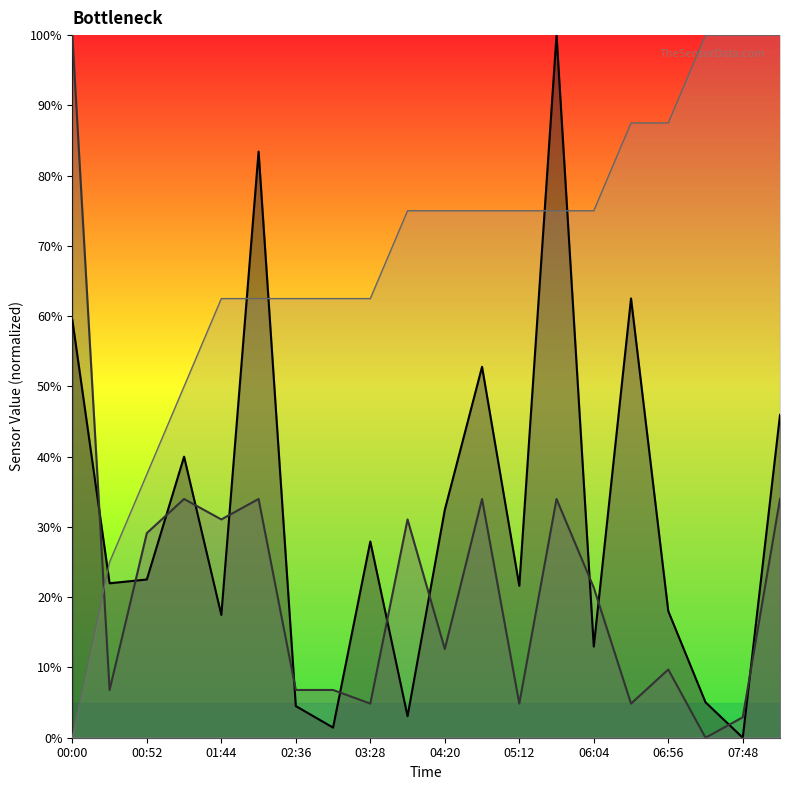

True or false: SDS_P1 has a value of 56.6 at 02:10.

False